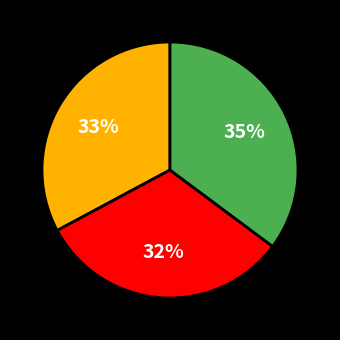

To the nearest percent, what is the average slice percentage?

33%